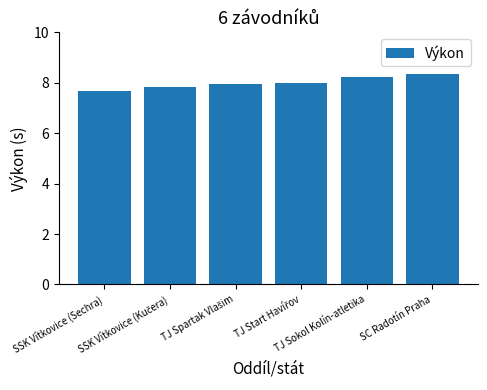

What is the difference between the maximum and minimum values?

0.7